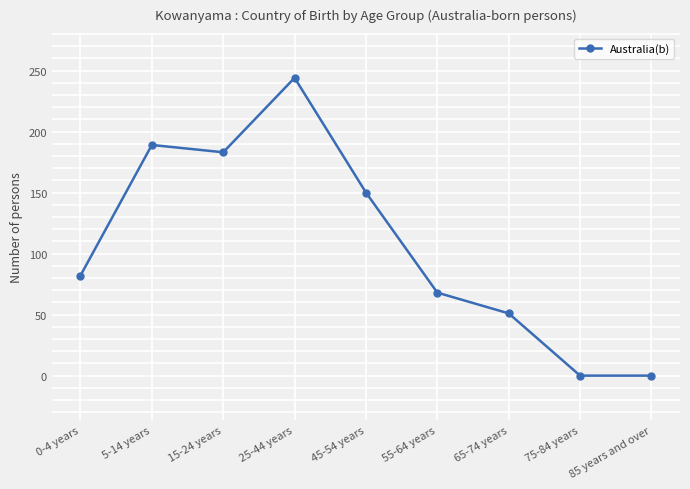

What value does the data have at 5-14 years?

189